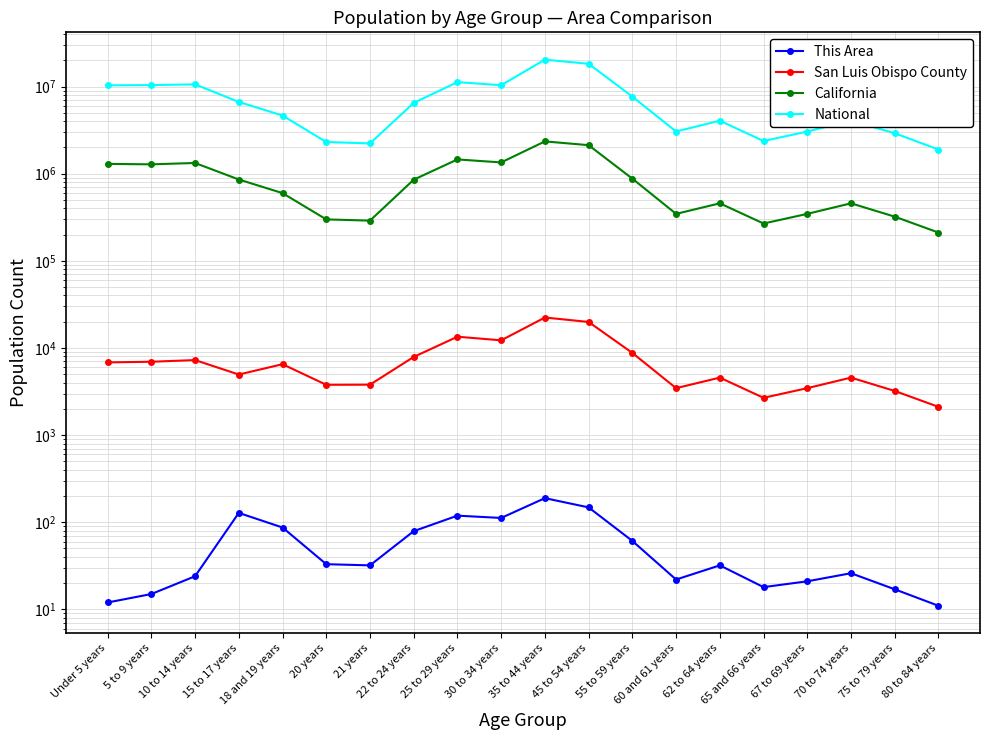

How many distinct data groups are displayed?

4